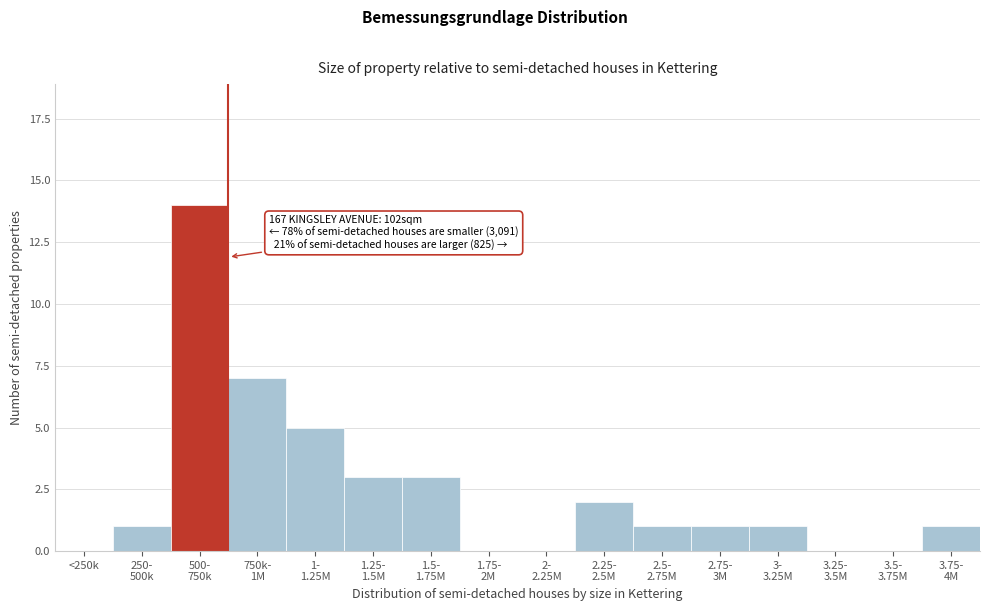

What is the maximum value shown in the chart?

14